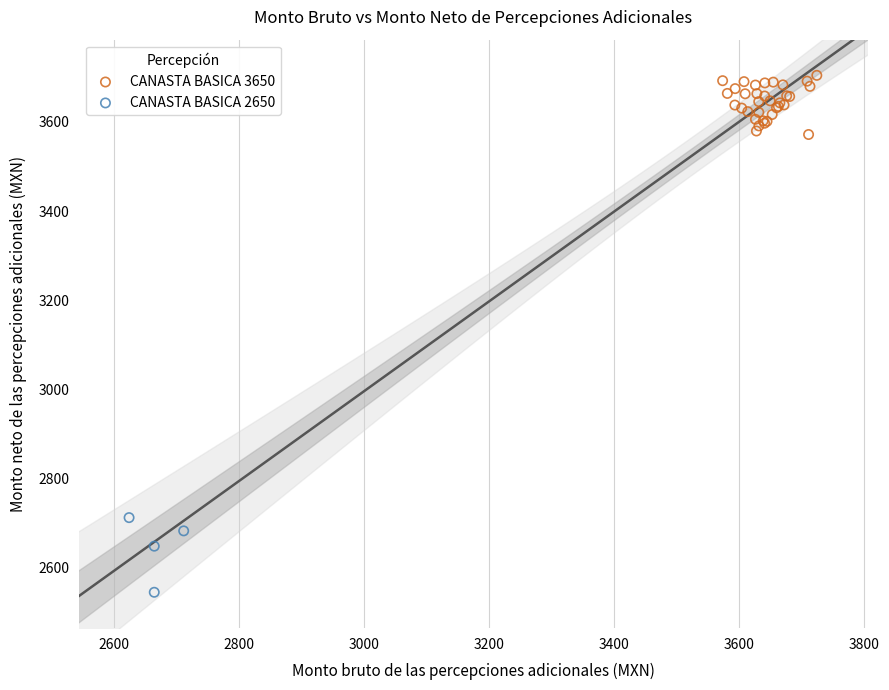

What are all the series names shown in the legend?

CANASTA BASICA 3650, CANASTA BASICA 2650